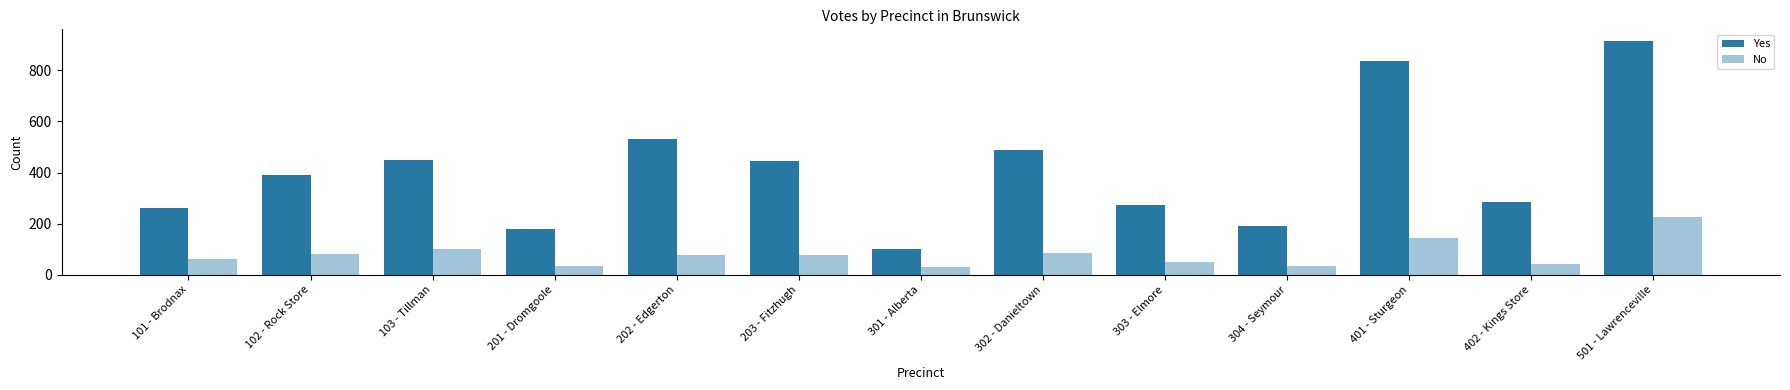

What is the difference between the highest and lowest values at 203 - Fitzhugh?

369